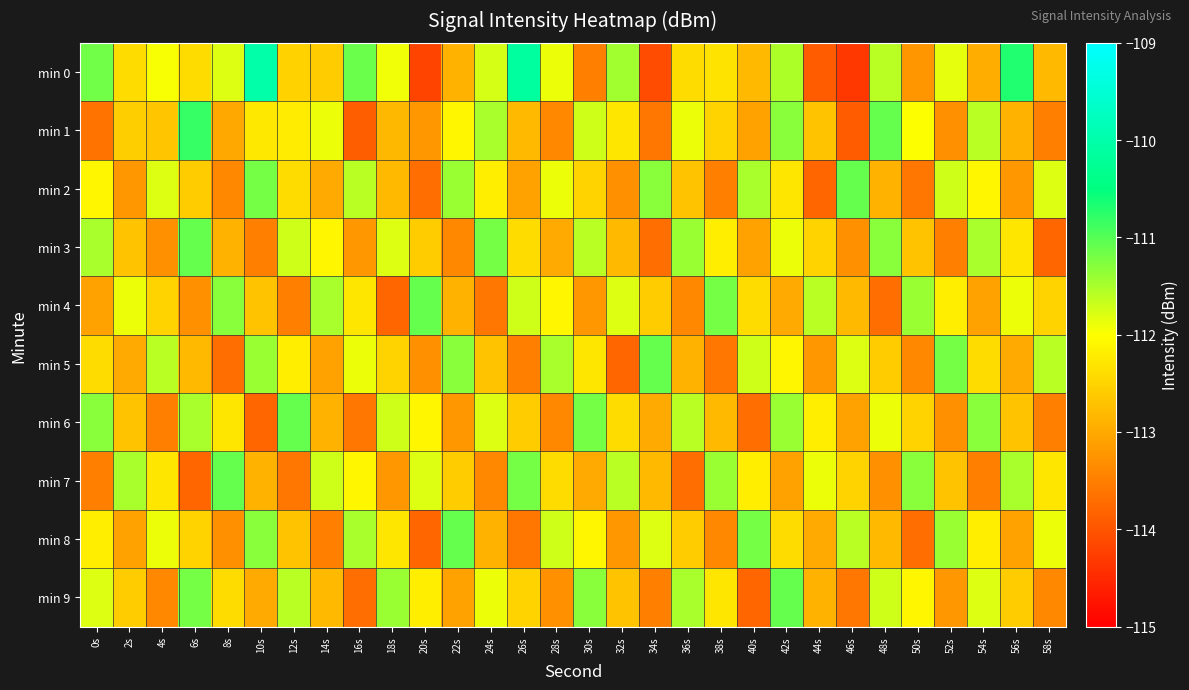

Which category has the highest value across all series?

10s